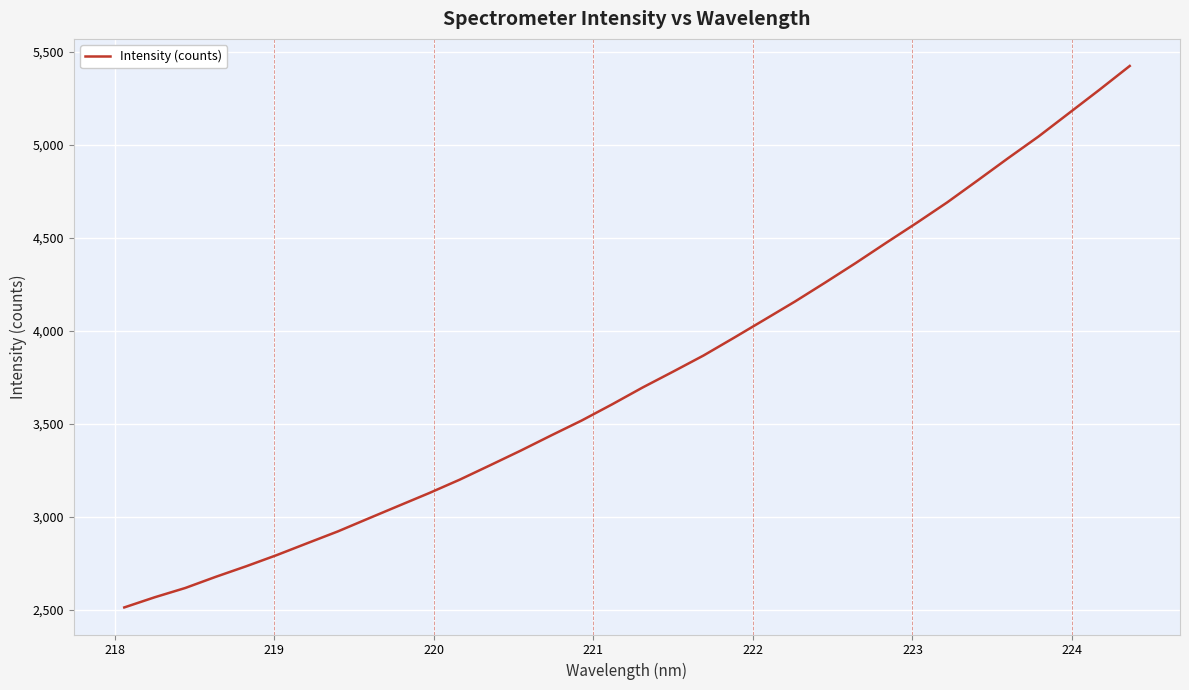

What is the maximum value shown in the chart?

5424.8